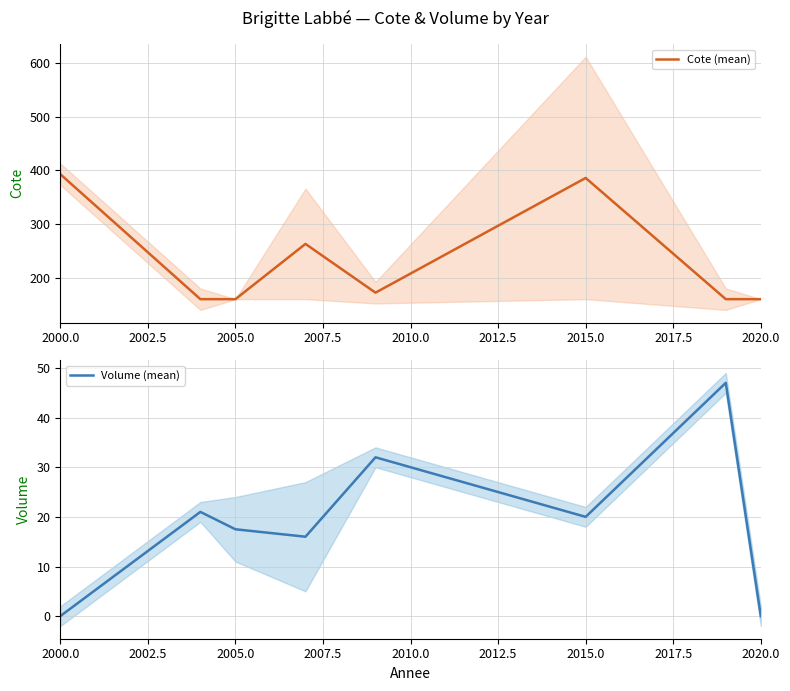

What is the highest value of the Cote (mean) series?

393.0